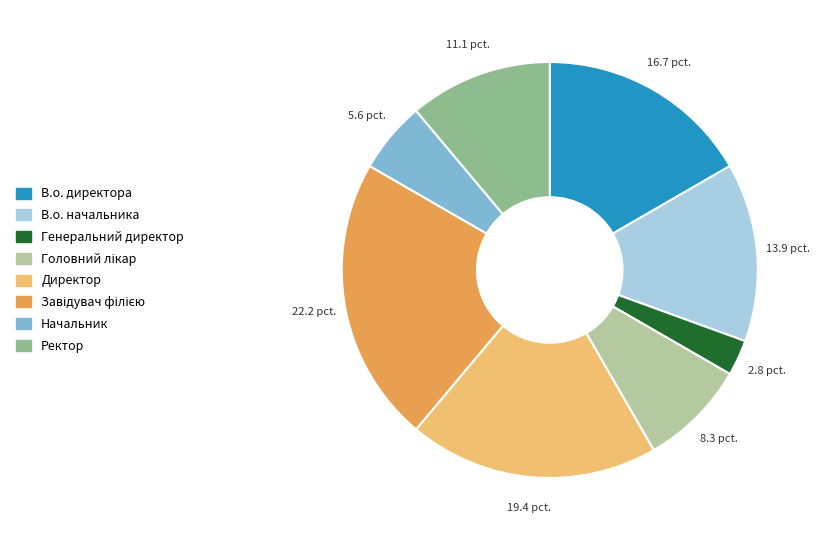

True or false: В.о. директора accounts for 17% of the total.

True